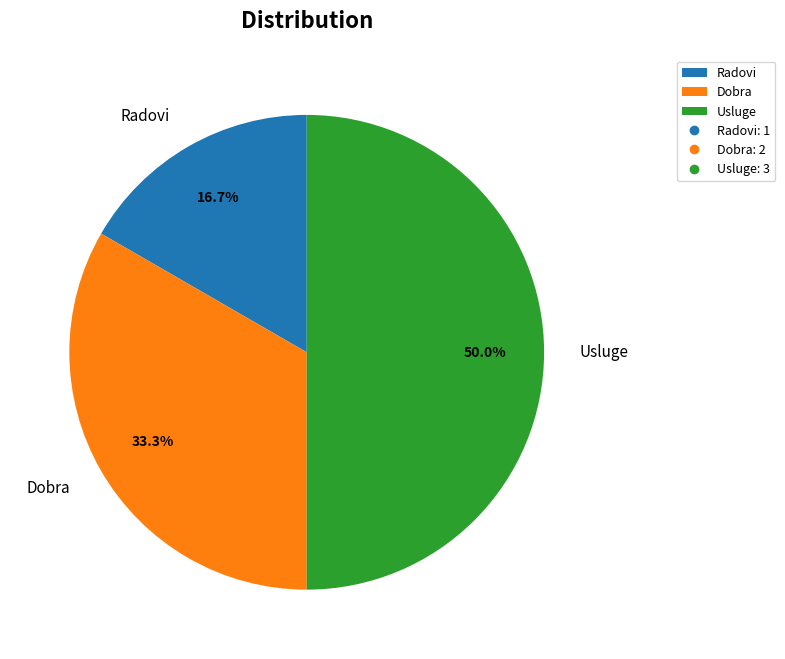

To the nearest percent, what is the combined percentage of Dobra and Usluge?

83%